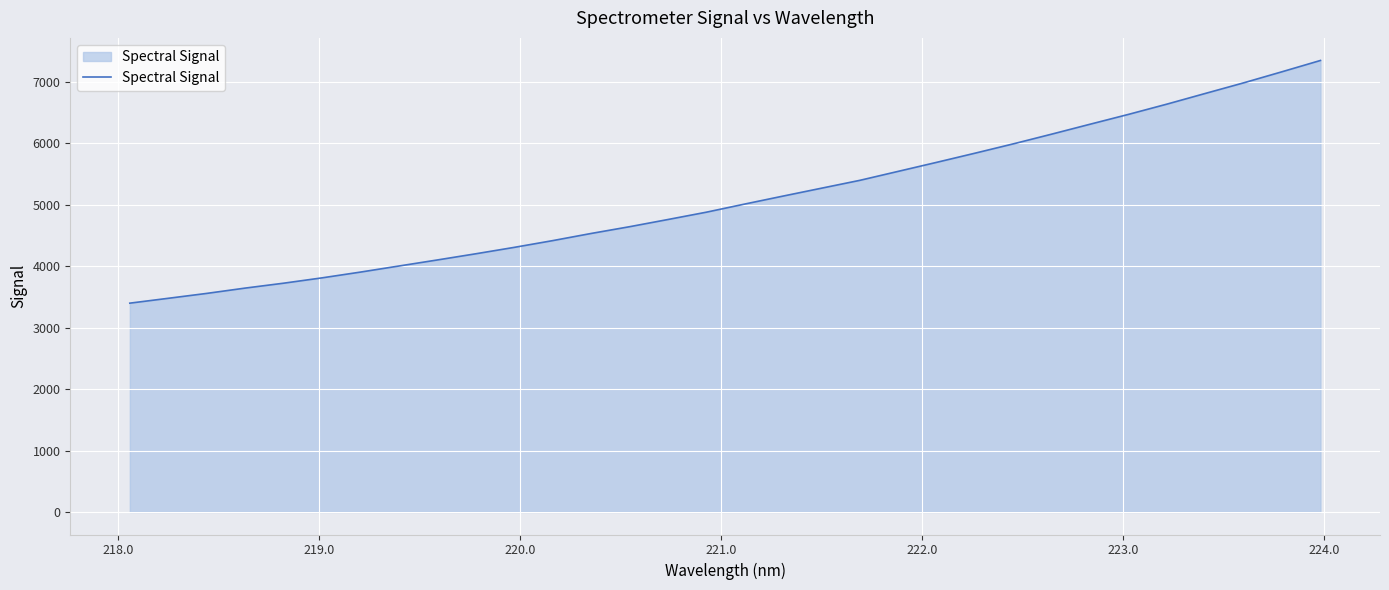

Does the chart have visible grid lines?

Yes